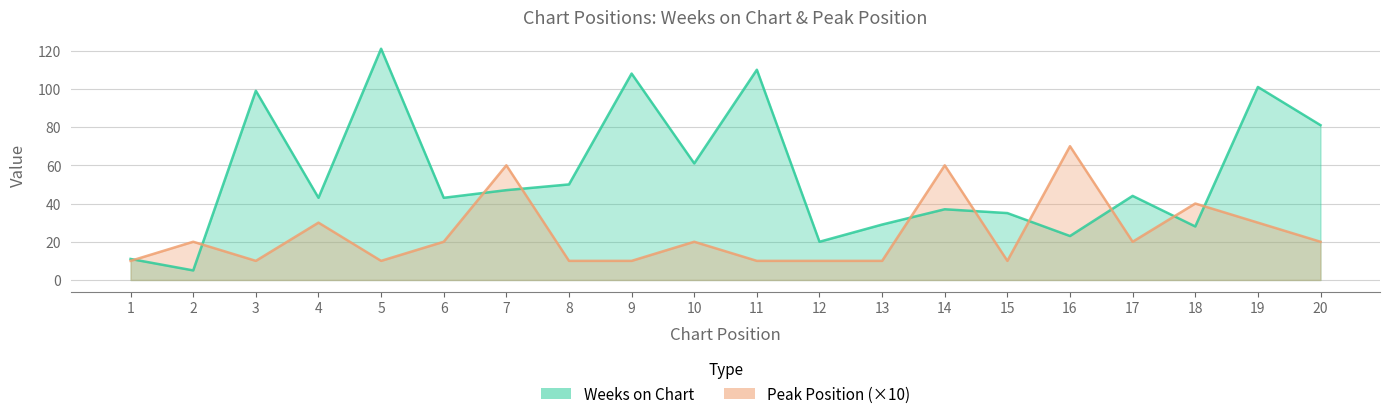

Does the chart have visible grid lines?

Yes